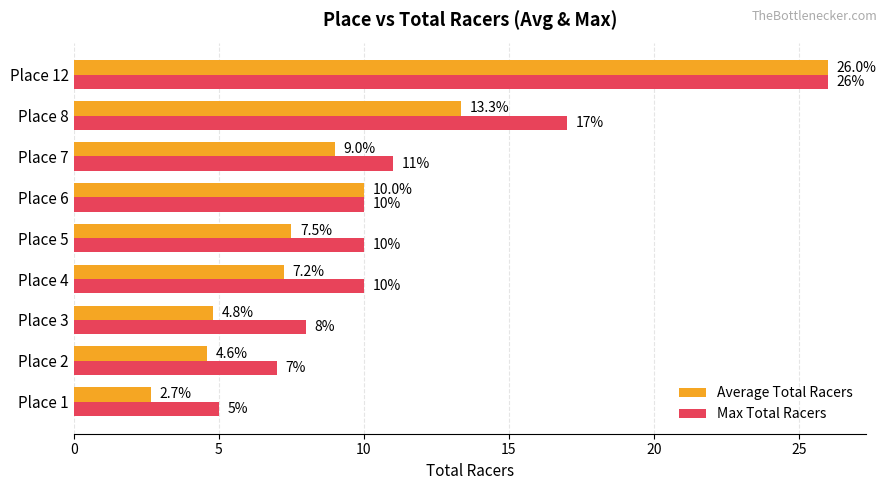

What is the maximum value for Max Total Racers?

26.0